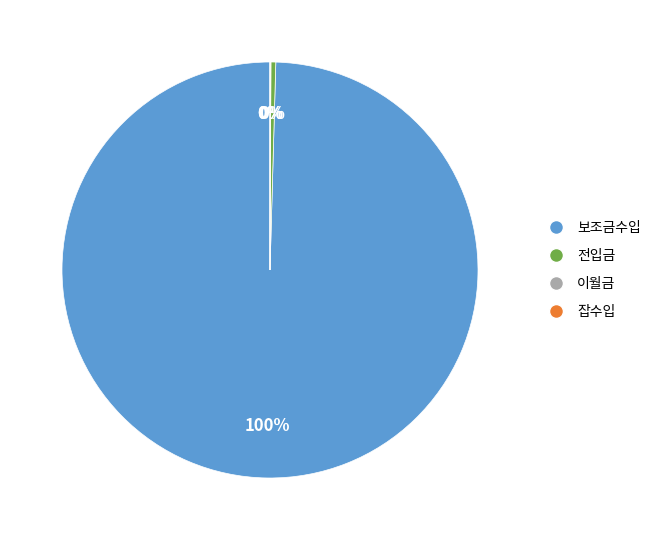

To the nearest percent, what percentage of the pie is 보조금수입?

100%